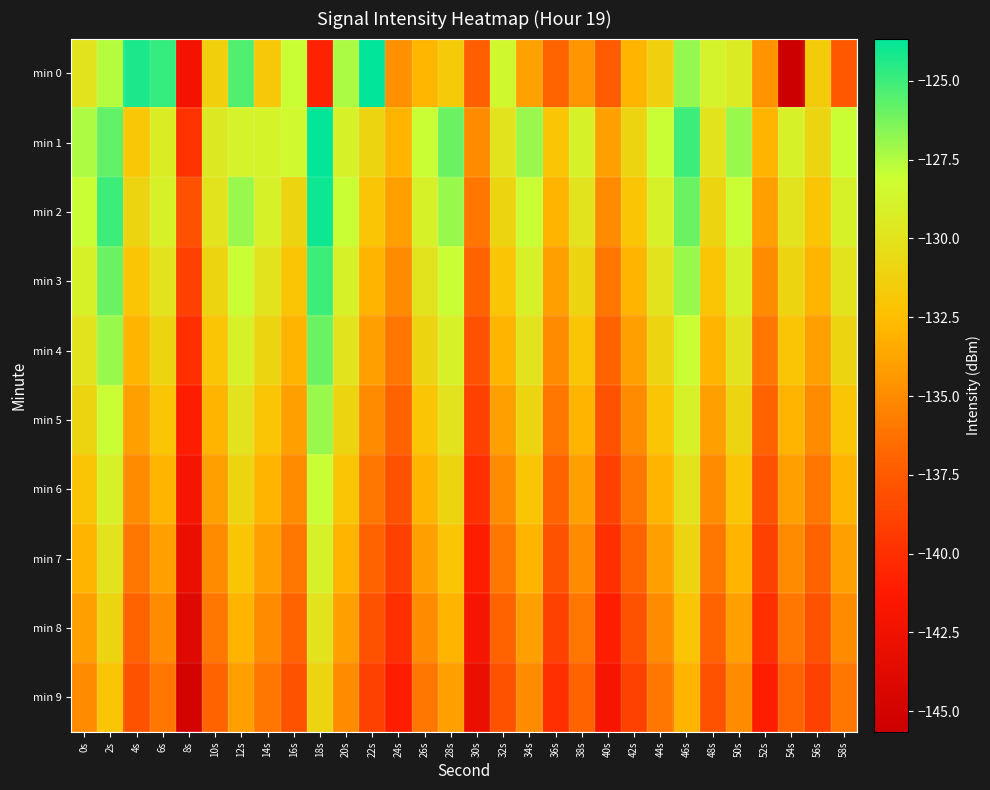

Count the number of categories in the chart.

30